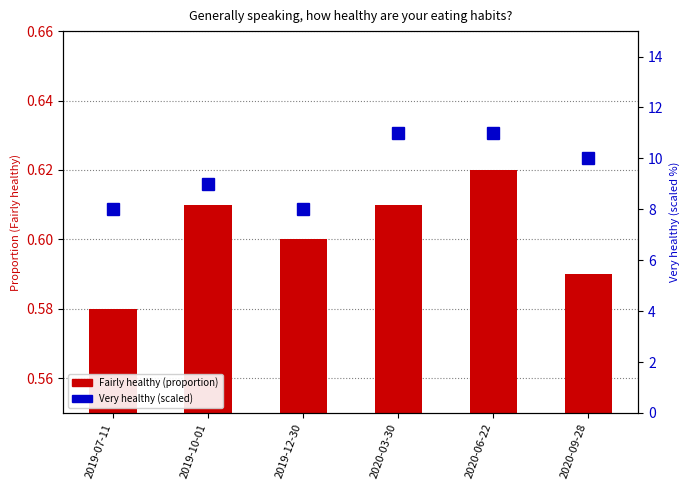

Rank the series at 2020-09-28 from highest to lowest value.

Very healthy (% x100), Fairly healthy (proportion)